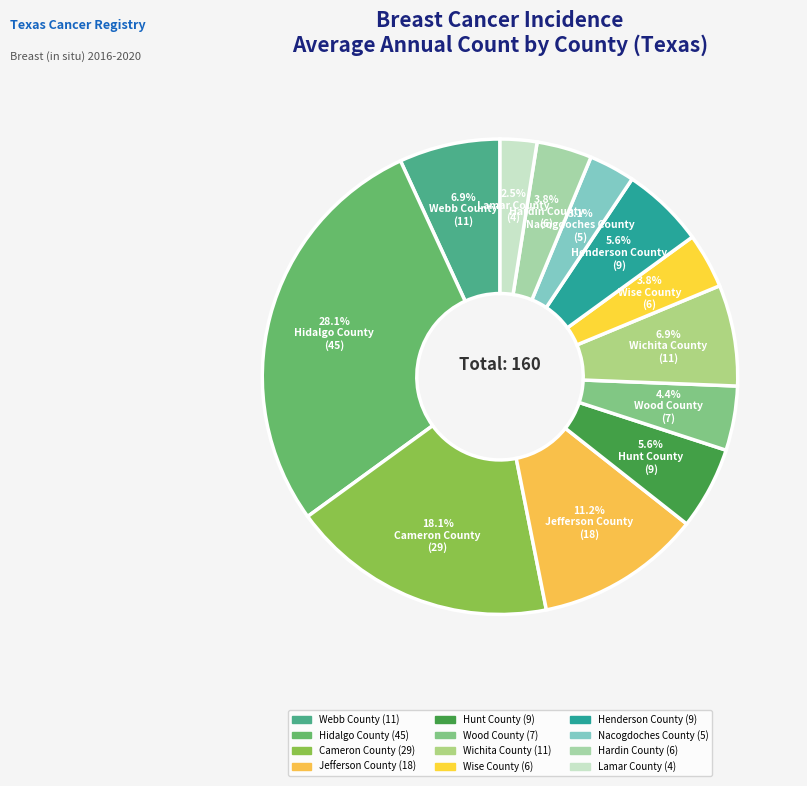

How many segments does this pie chart have?

12